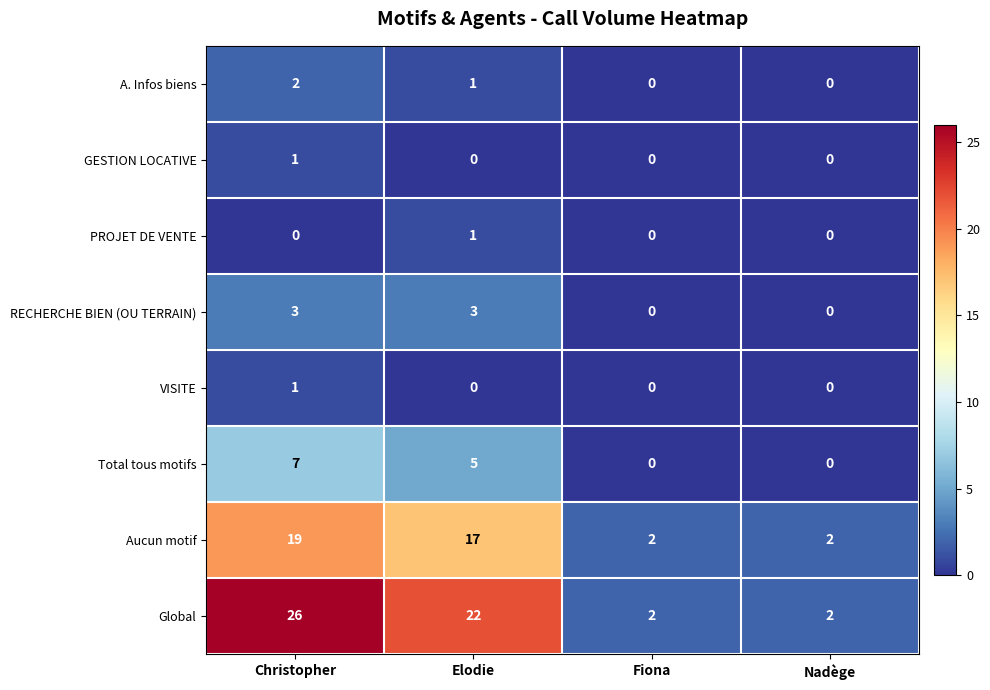

Is it true that A. Infos biens equals 3 at Christopher?

False